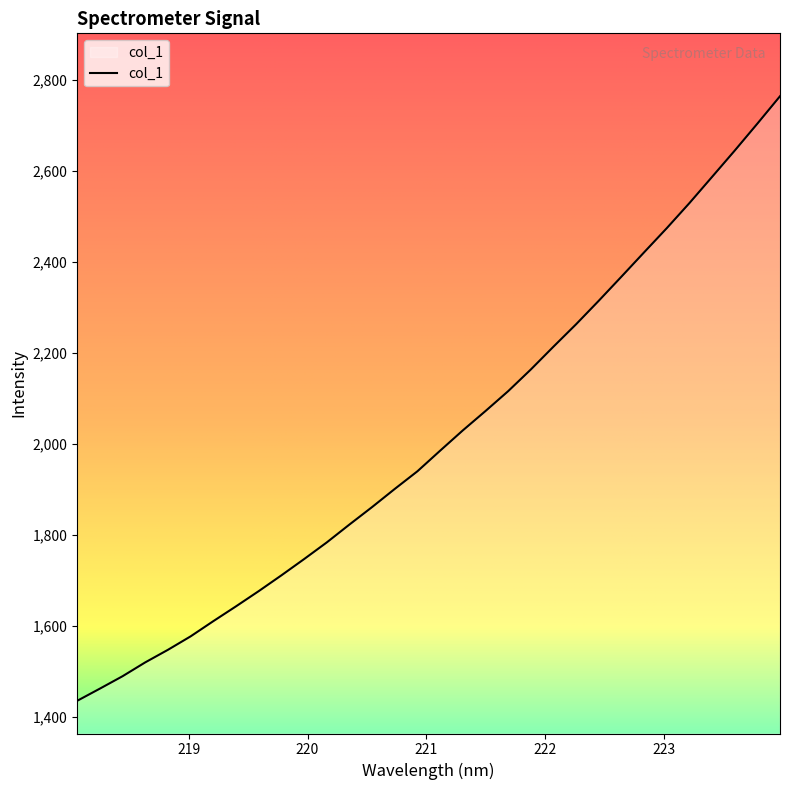

True or false: the data has more than 1 interior local peaks.

False